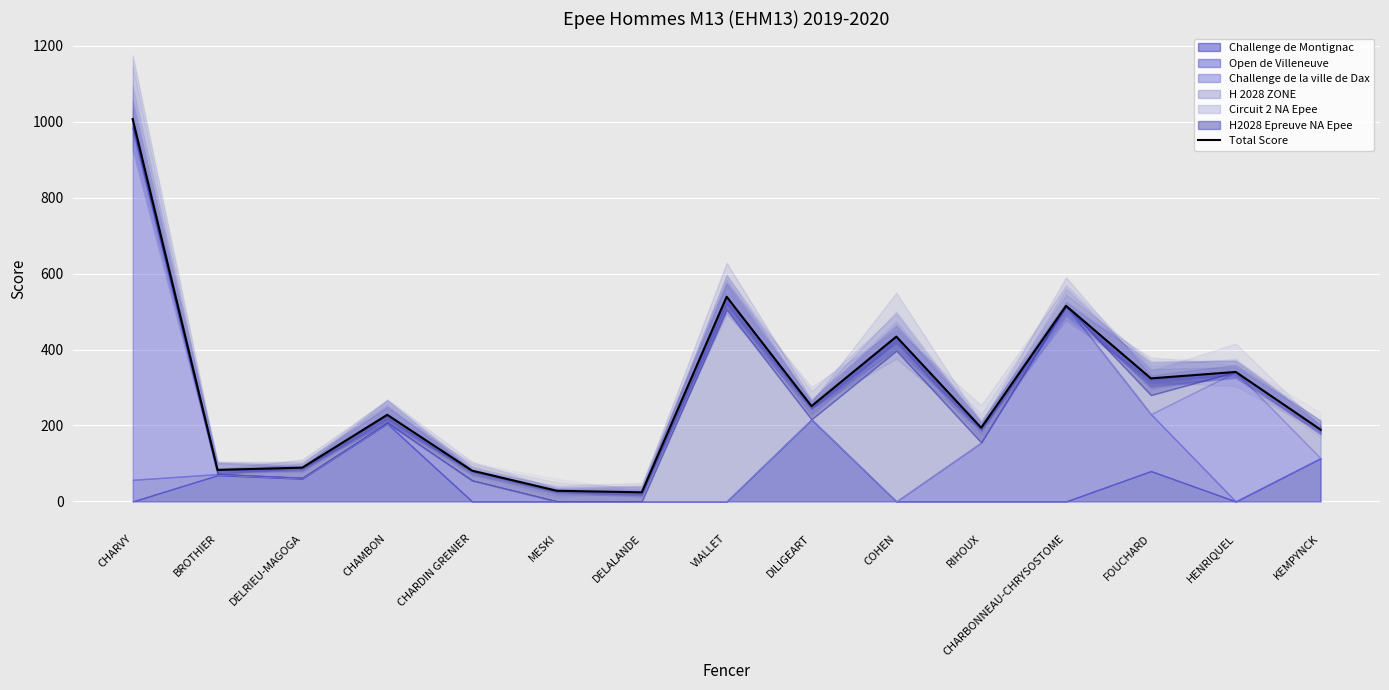

How many data points does each series have?

15